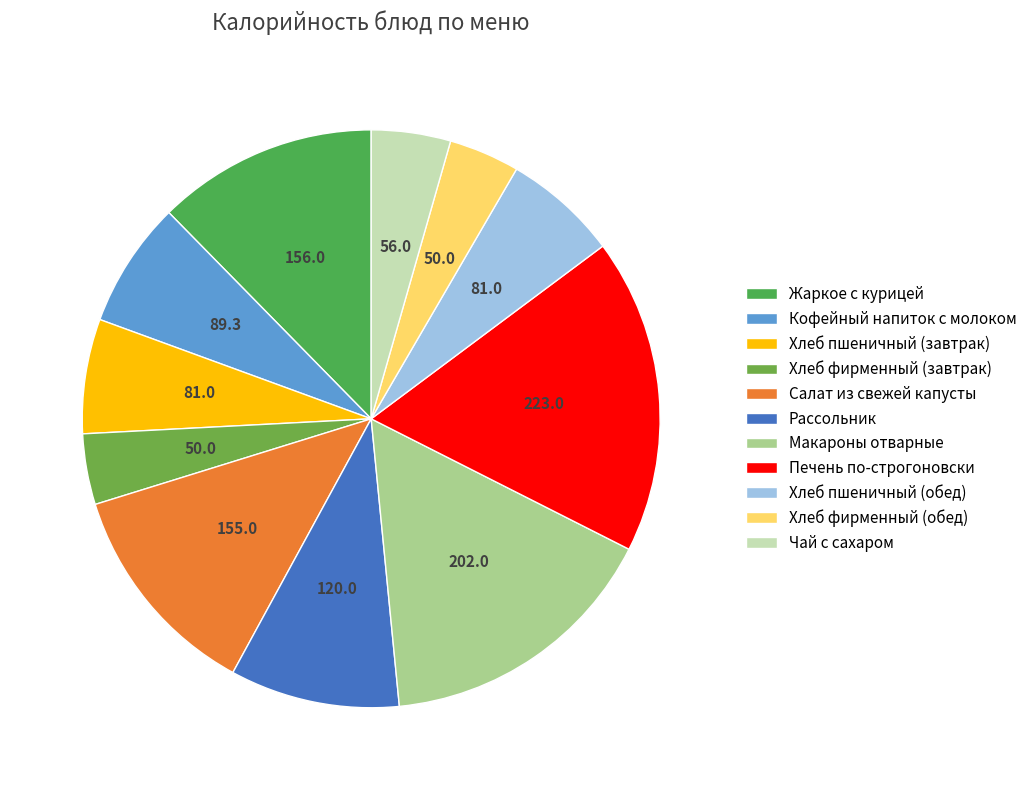

How many slices are in this pie chart?

11